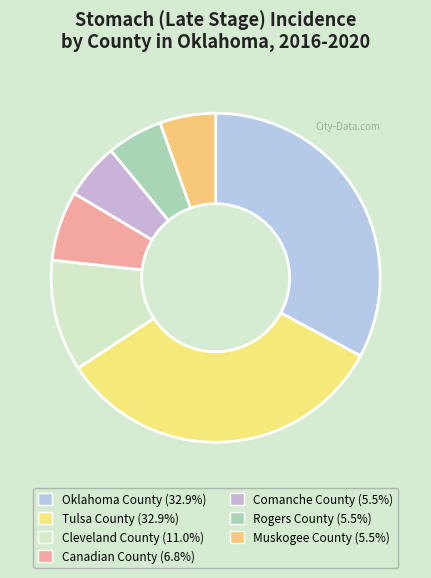

To the nearest percent, what portion does Oklahoma County represent?

33%